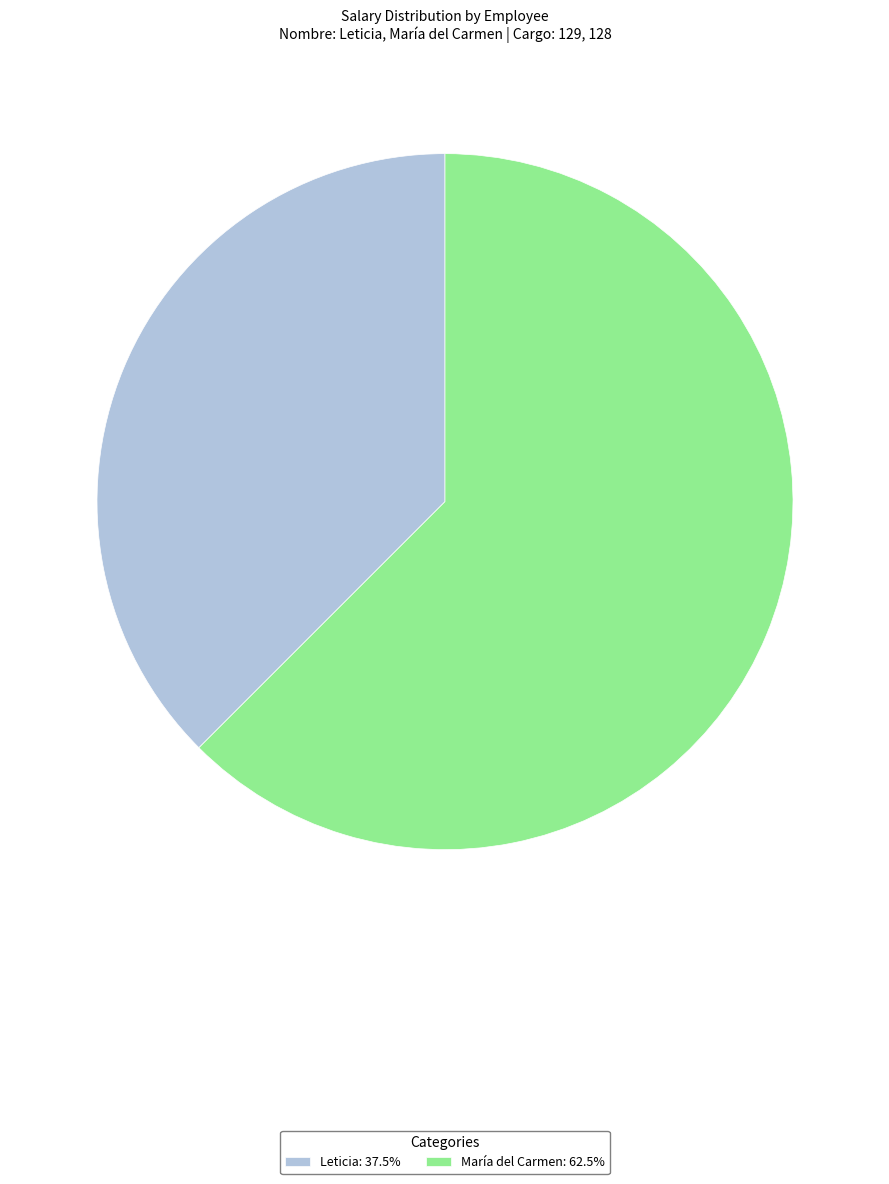

Is it true that María del Carmen is 55% of the pie?

False